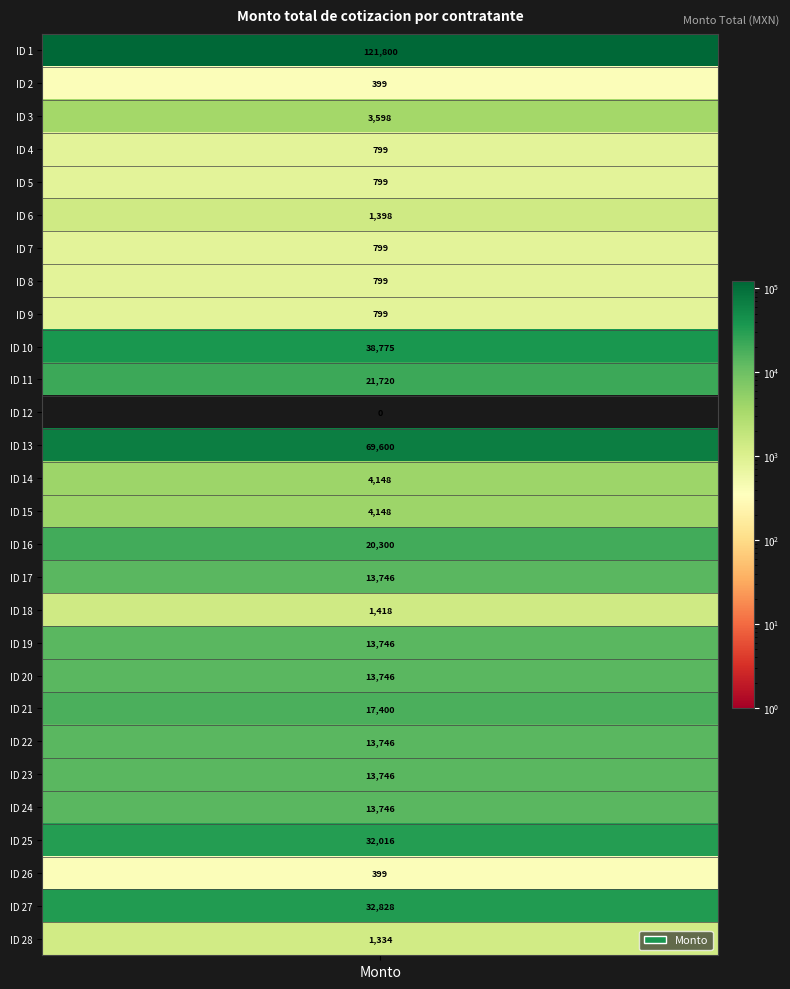

Reading right to left, extract all data points from this chart.

1334.0	32828.0	399.0	32016.0	13746.0	13746.0	13746.0	17400.0	13746.0	13746.0	1418.0	13746.0	20300.0	4148.0	4148.0	69600.0	0.0	21719.6	38775.0	799.0	799.0	799.0	1398.0	799.0	799.0	3598.0	399.0	121800.0